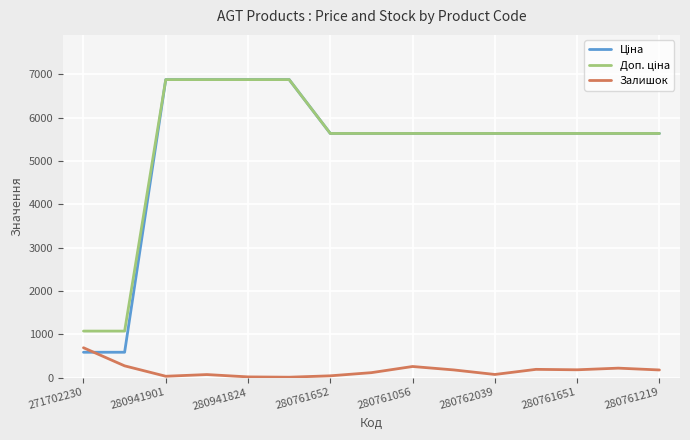

What is the average value of the Доп. ціна series?

5359.4